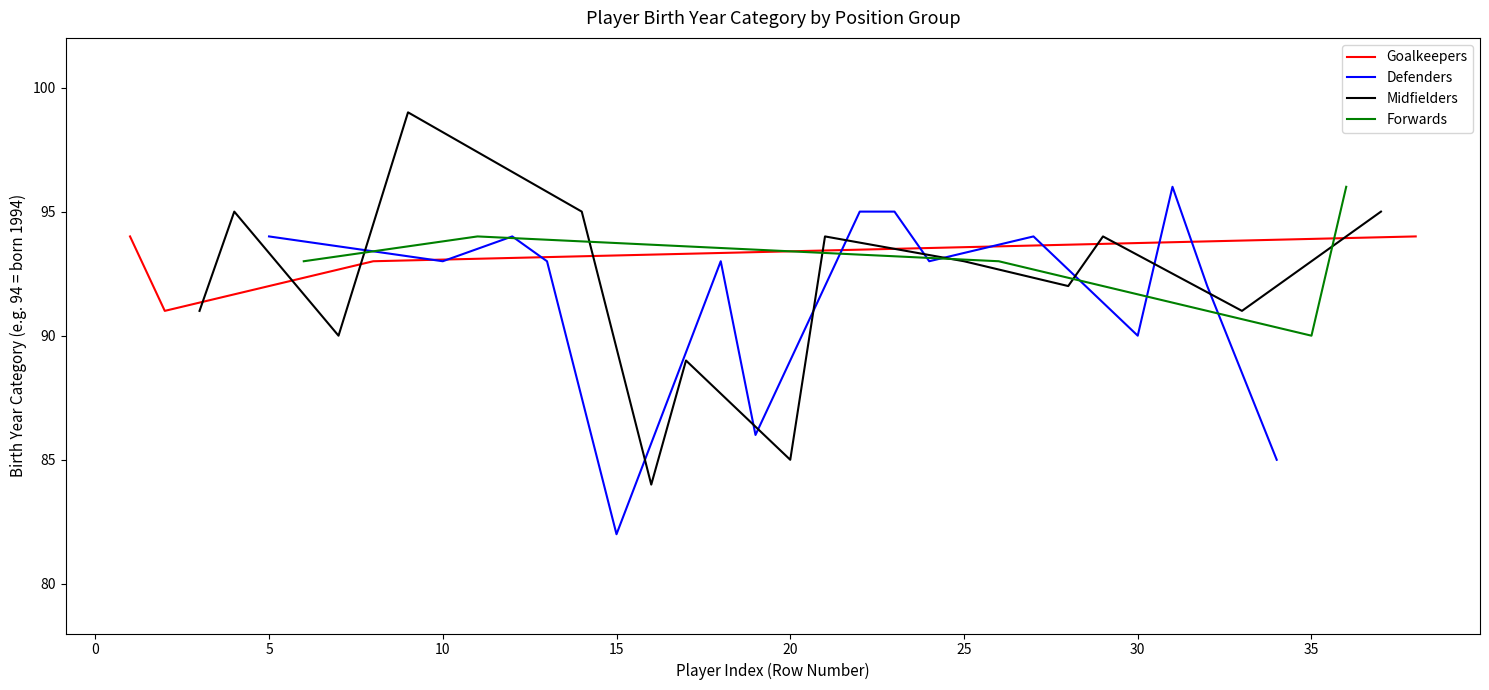

Is the value of Forwards (pos 9/11) at 16 greater than the value of Goalkeepers (pos 1) at 12?

Yes